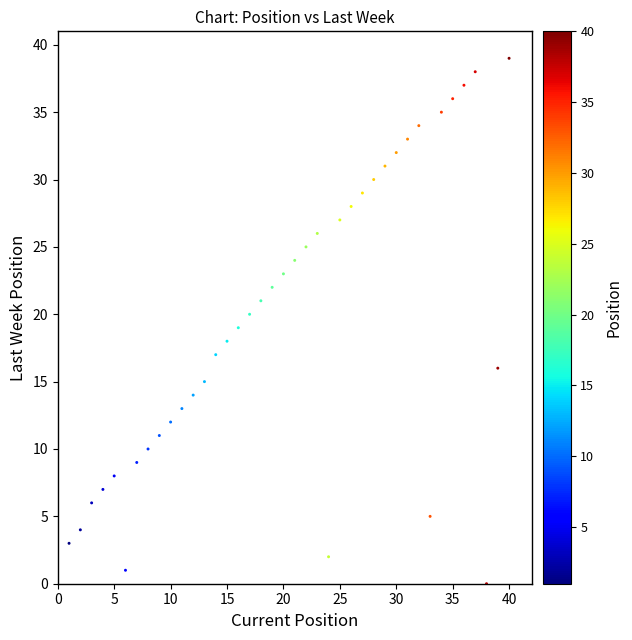

What is the range of X values (max minus min)?

39